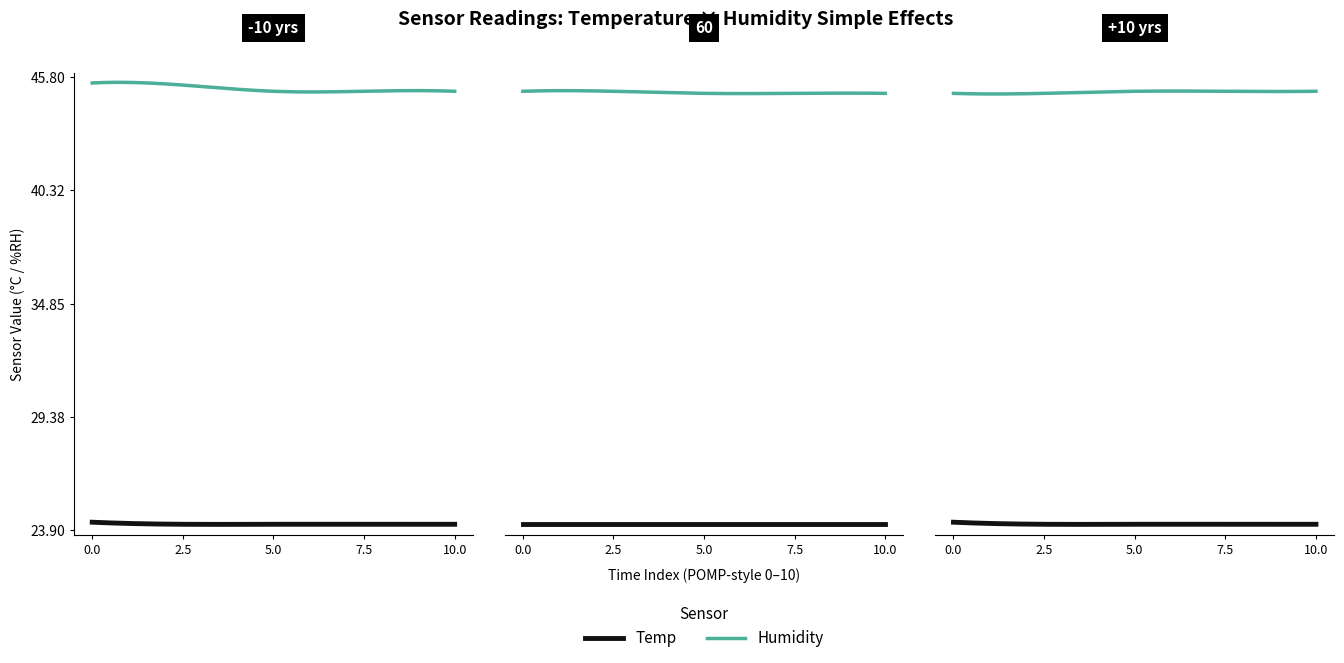

True or false: Humidity and Temp cross at least once.

False